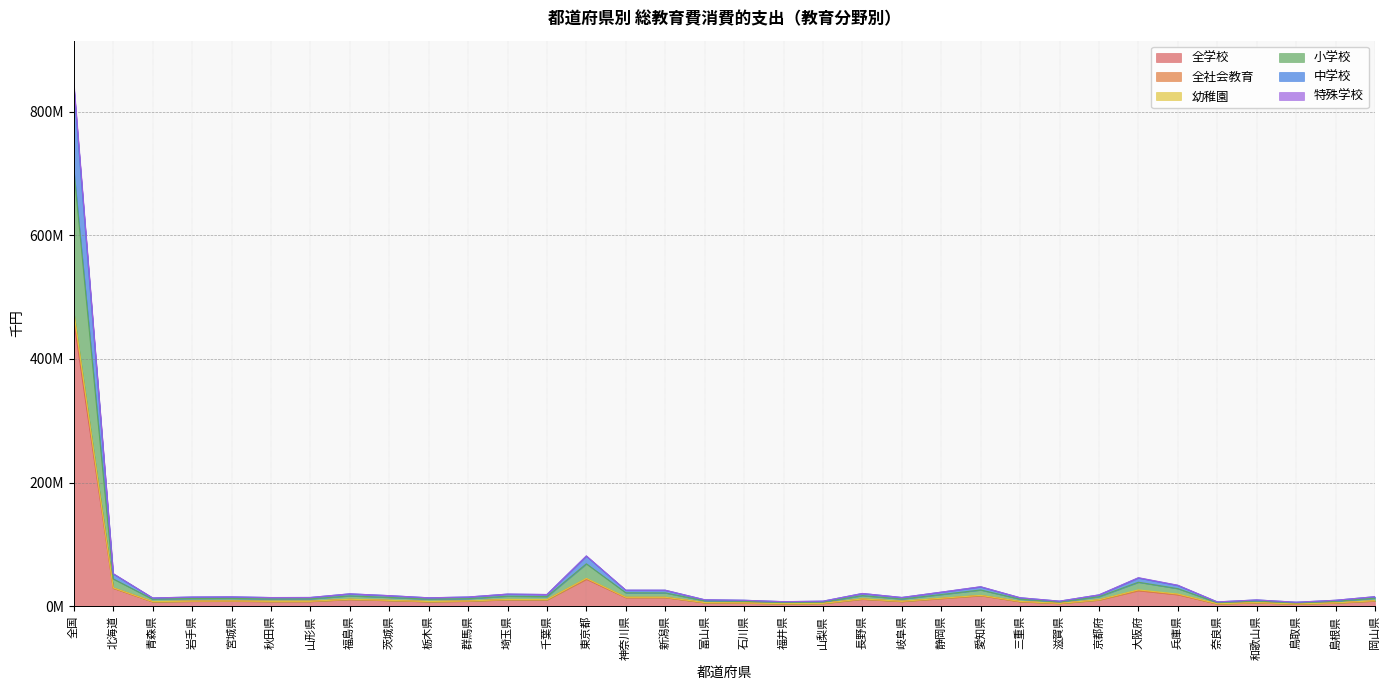

What is the label of the 34th point from the left?

岡山県